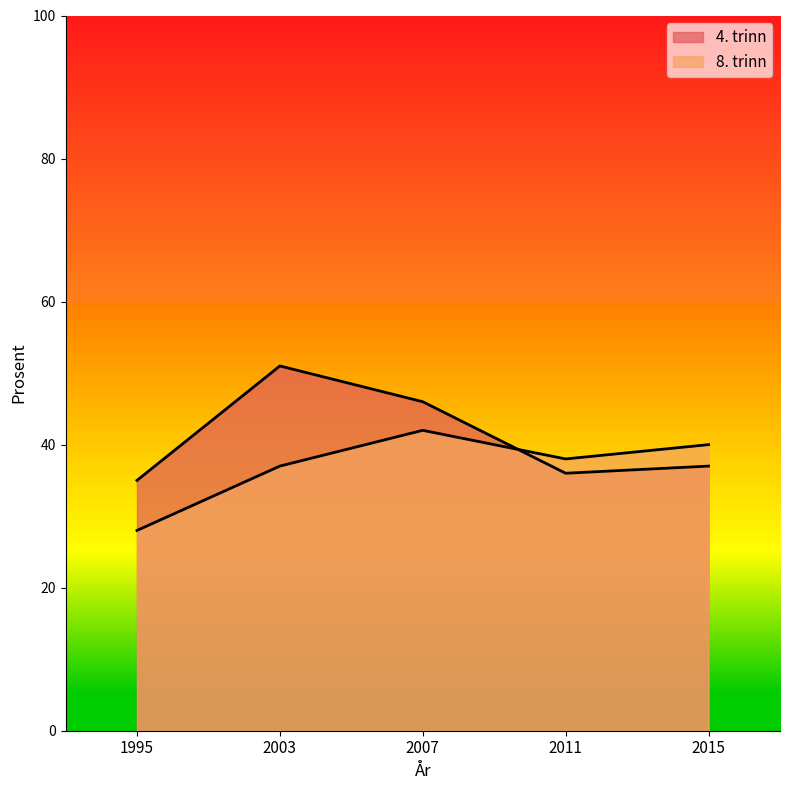

Is it true that 4. trinn equals 50 at 2015?

False